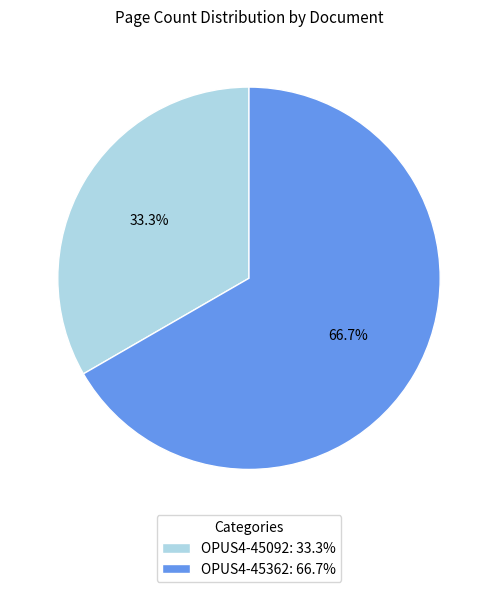

Count the number of slices in the pie.

2